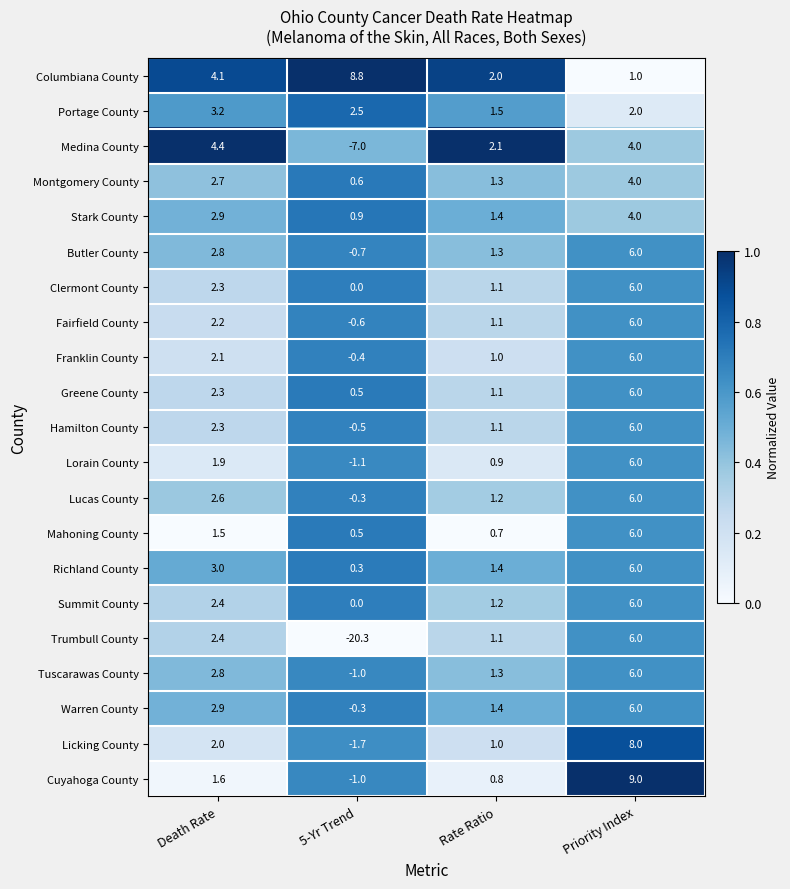

What is the maximum value shown in the chart?

9.0